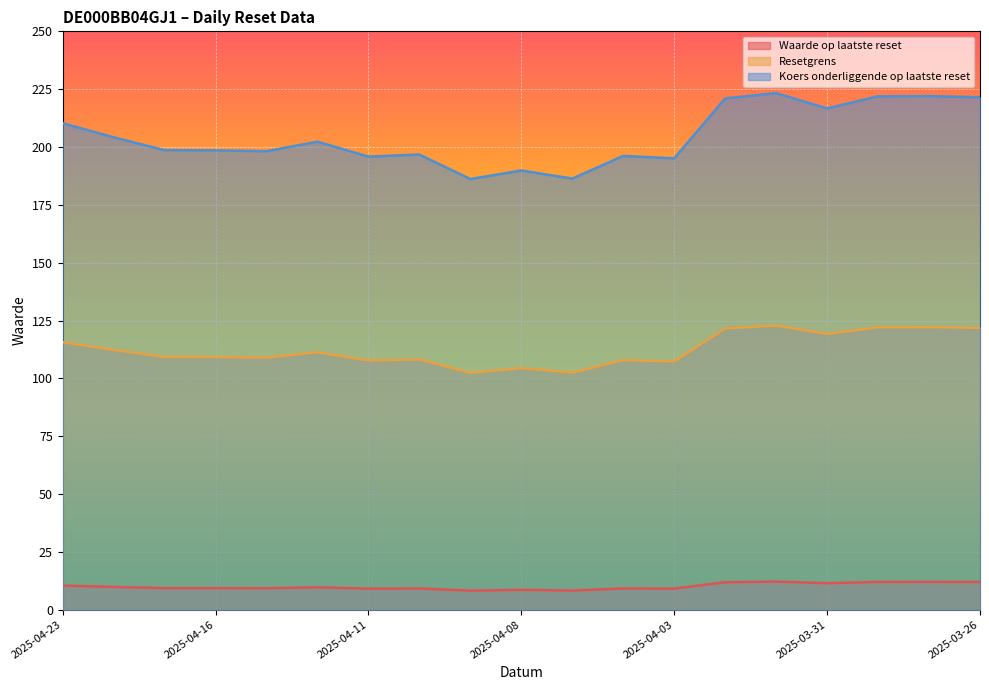

What is the spread (max minus min) of values at 2025-04-15?

188.9